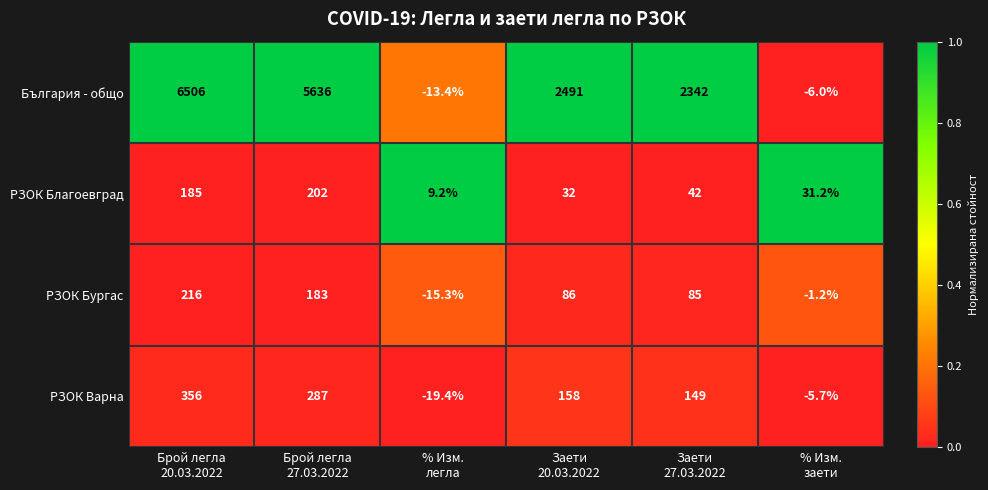

Which series has the largest total across all categories?

България - общо